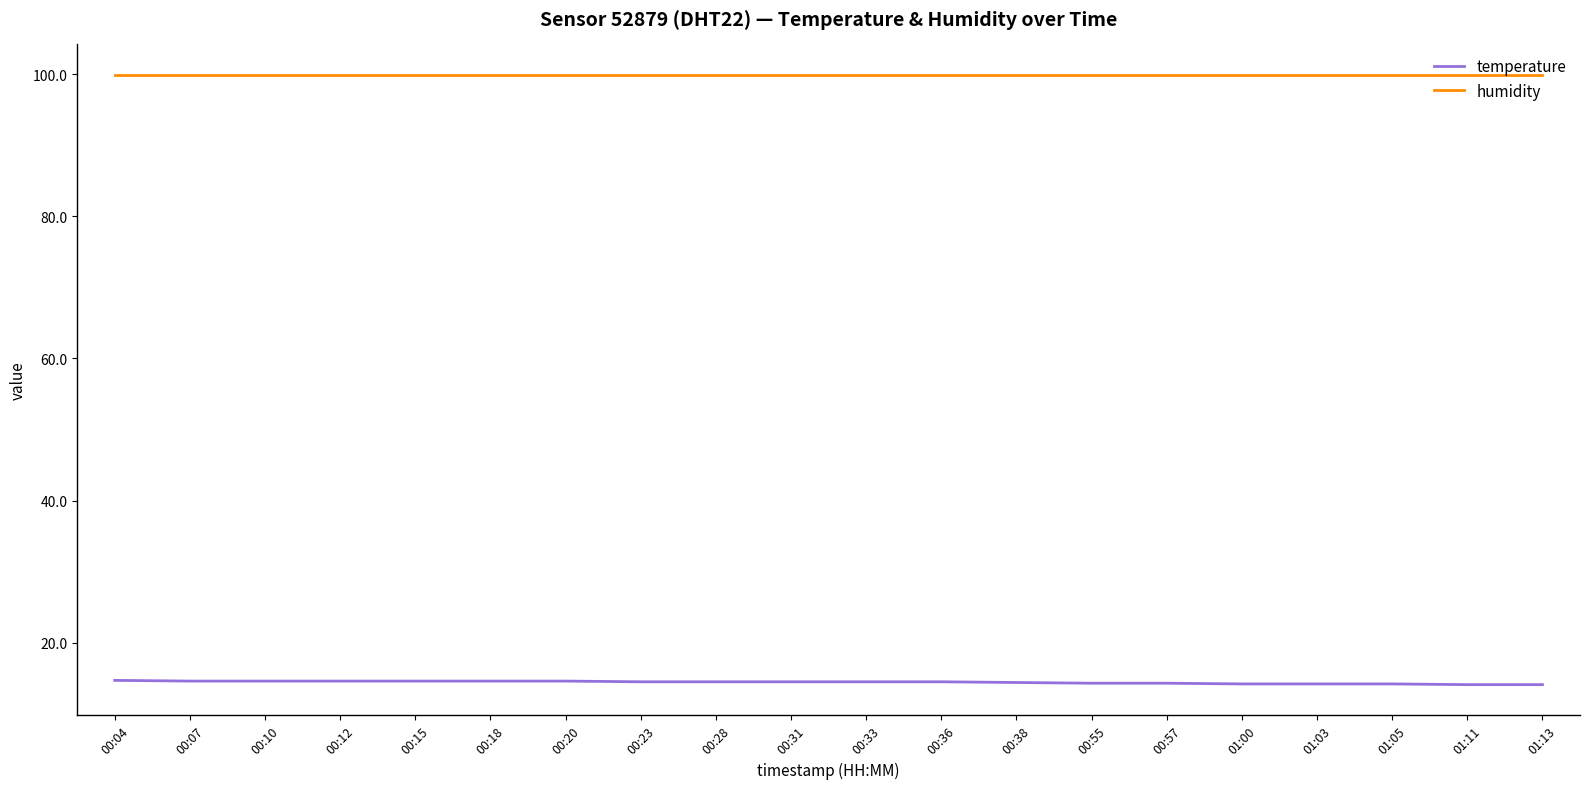

At how many categories does at least one series exceed 74?

20